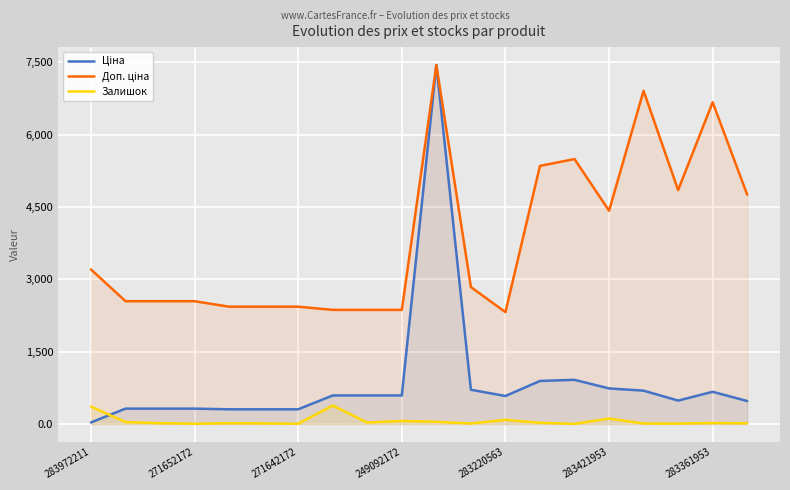

What is the approximate value of Залишок at 249092172?

63.0